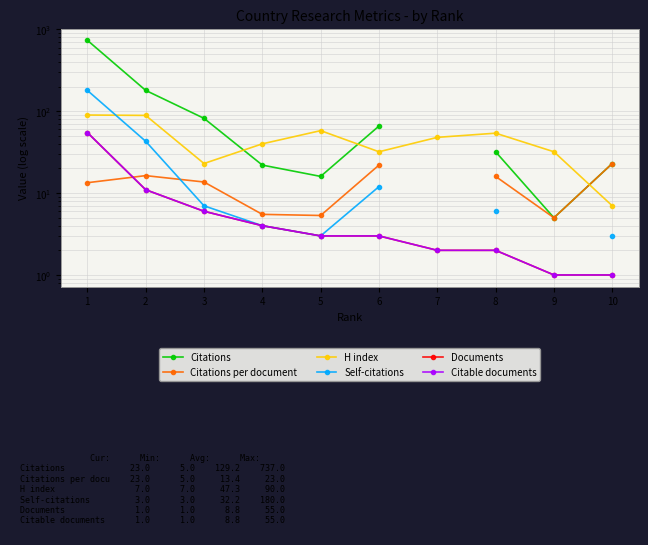

At which label does Self-citations reach its peak?

1